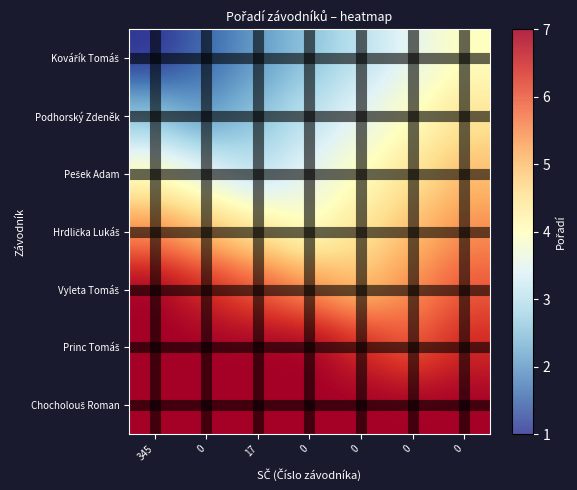

What is the greatest value displayed?

7.0